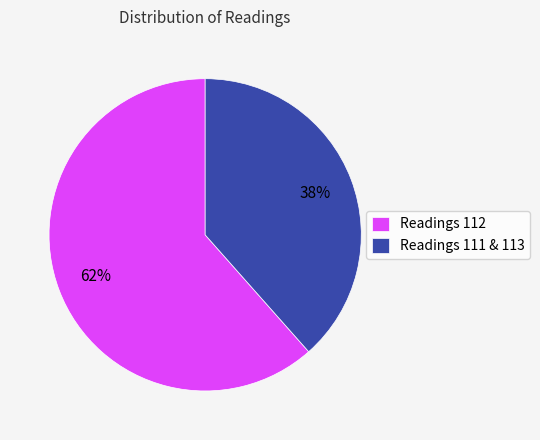

Which has a higher value, Readings 112 or Readings 111 & 113?

Readings 112